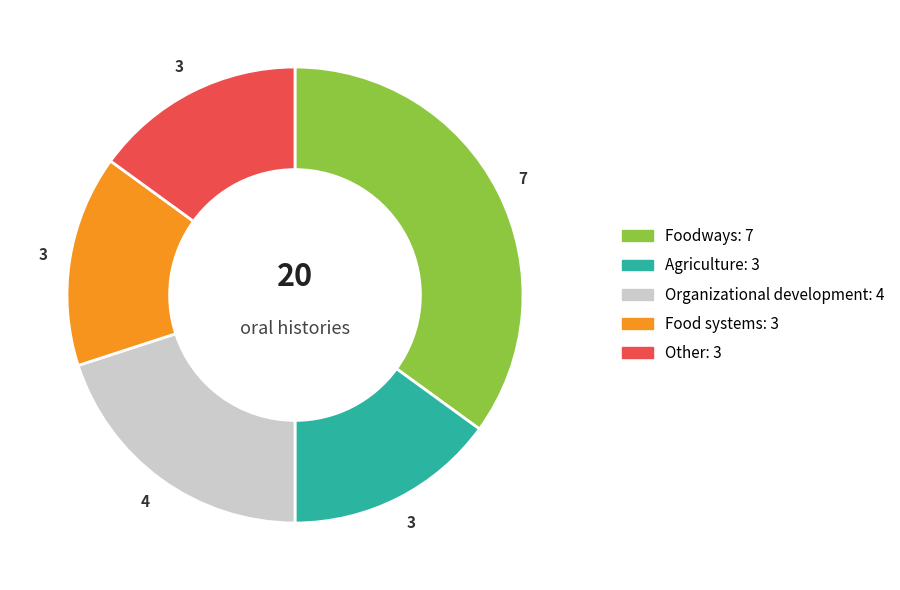

Is there any slice that represents more than half of the pie?

No